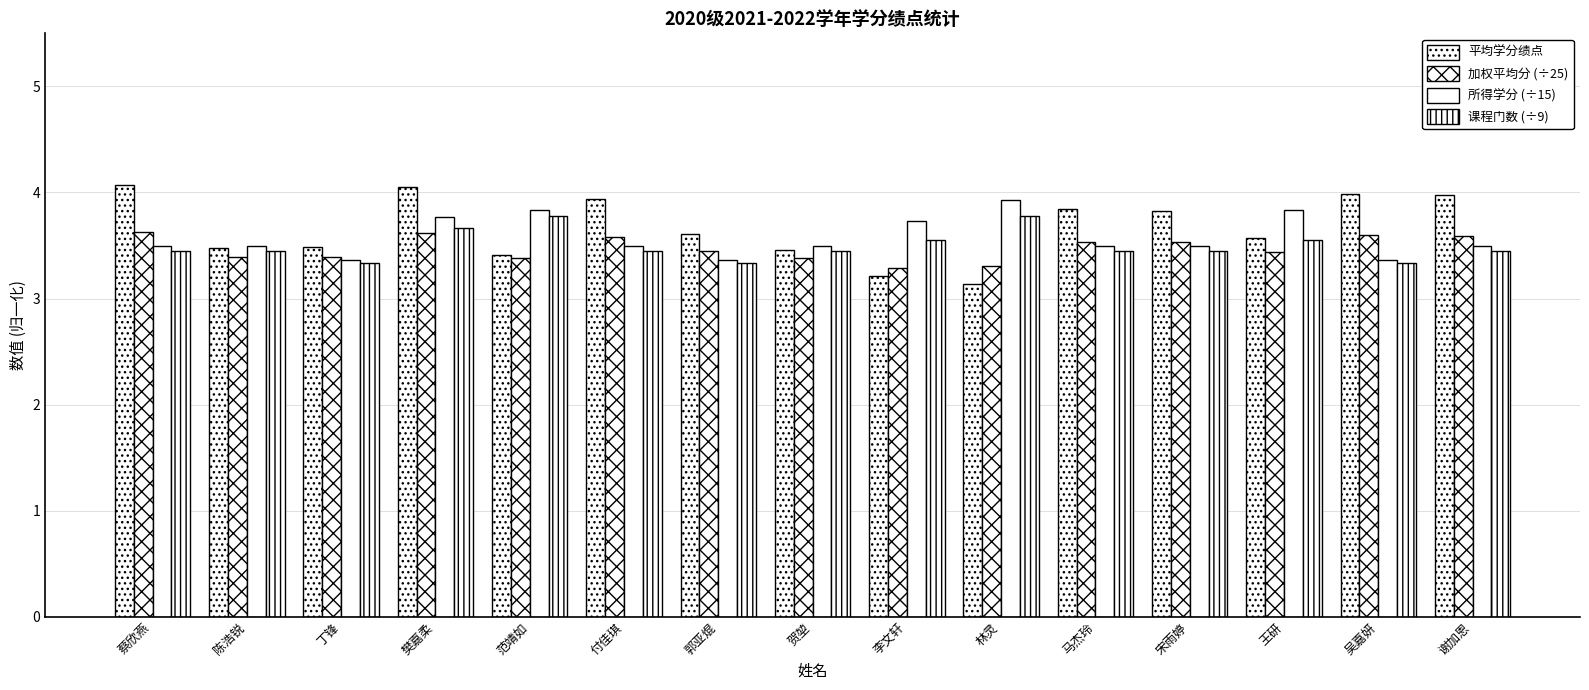

Does the chart contain stacked bars?

No